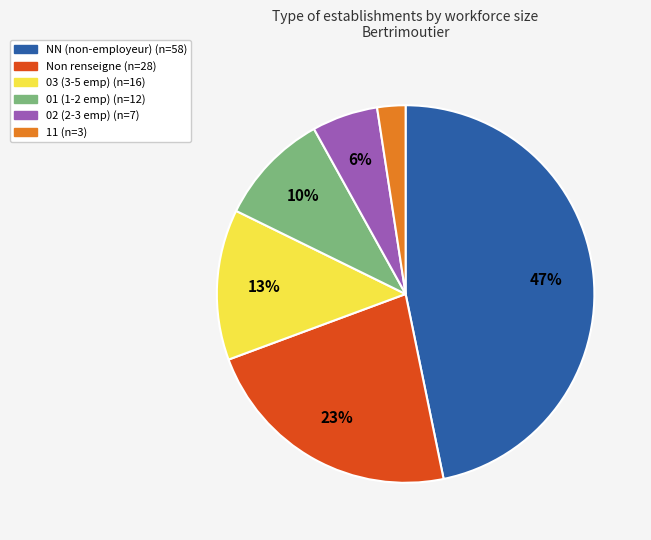

Is there any slice that represents more than half of the pie?

No